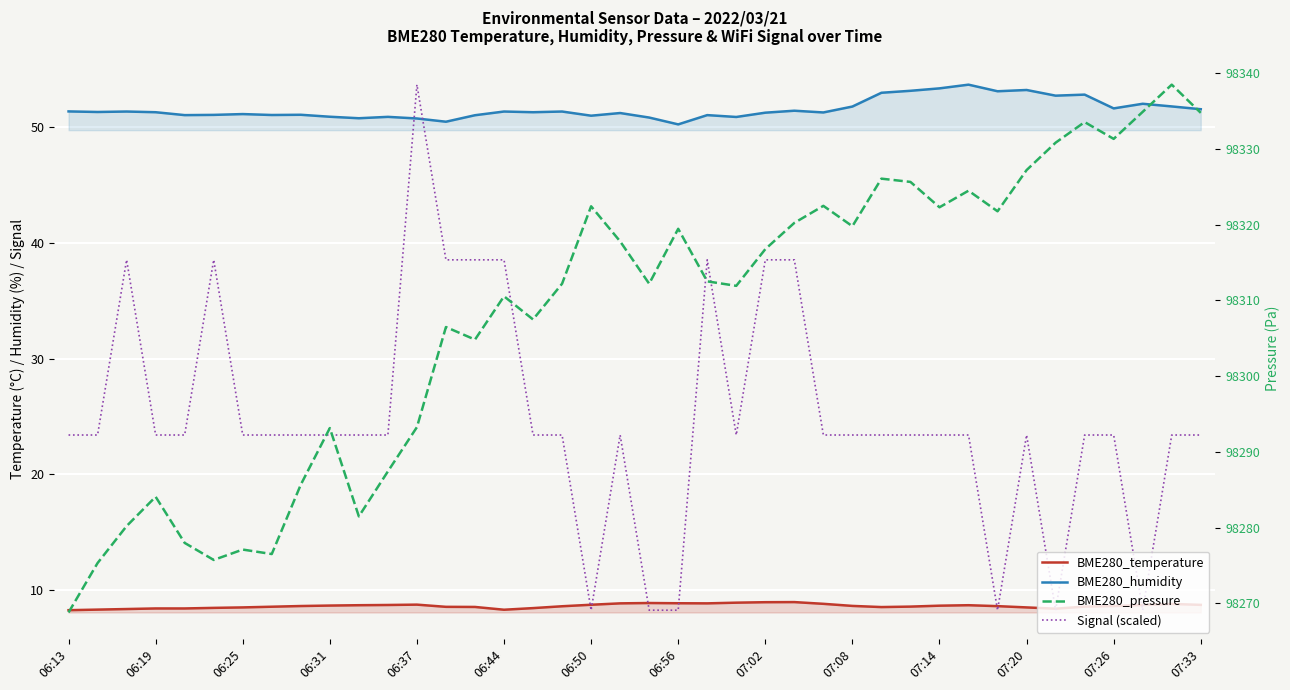

What position from the right is 06:56?

19